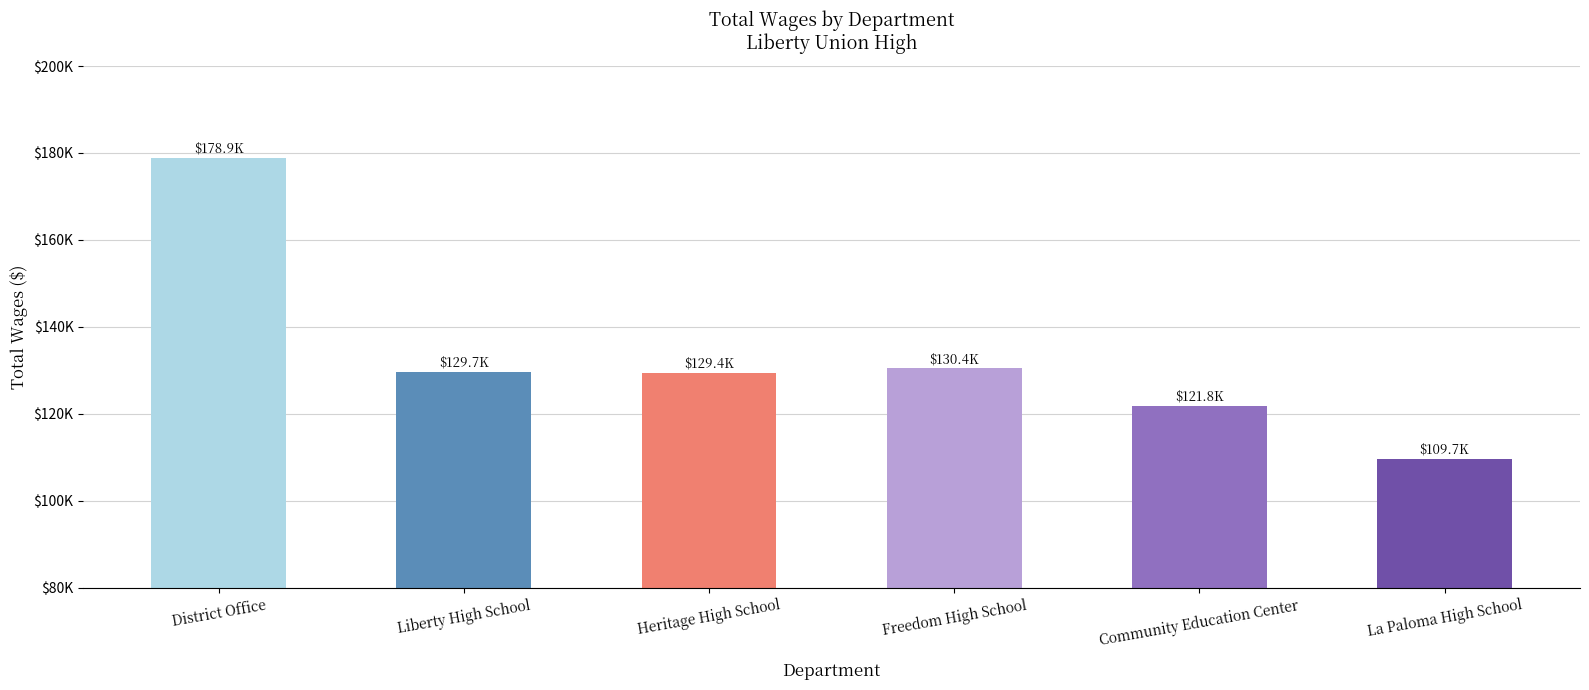

What is the label of the 1st bar from the right?

La Paloma High School